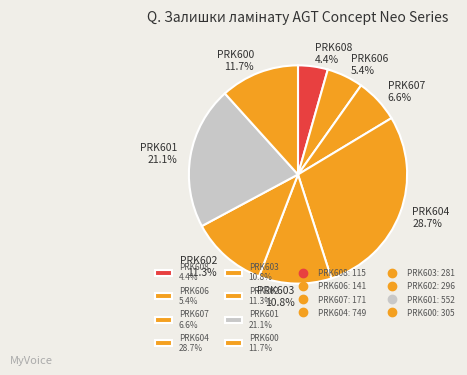

Is it true that PRK607 is 14% of the pie?

False